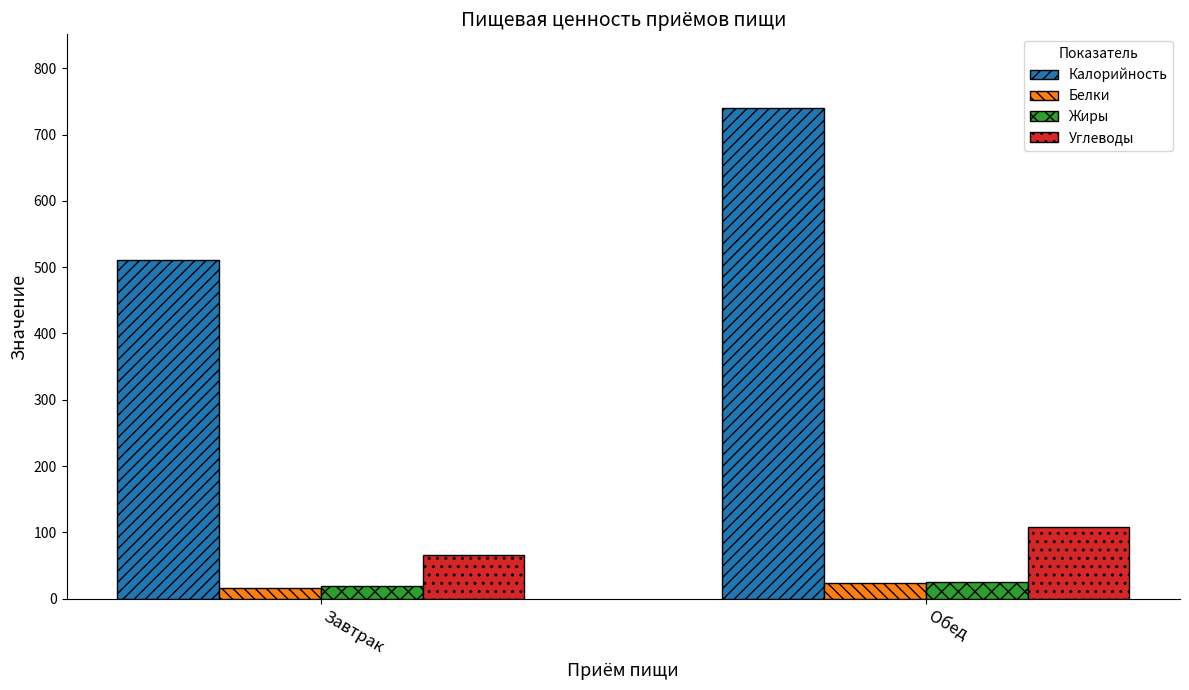

At how many categories does at least one series exceed 605?

1